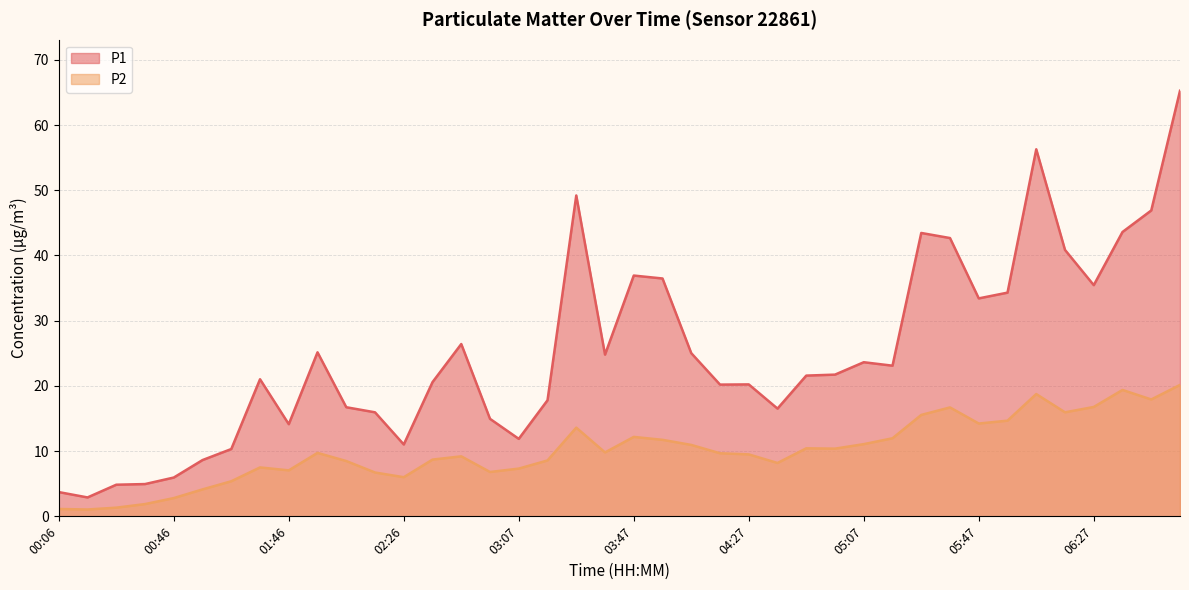

How many lines are shown in the chart?

2